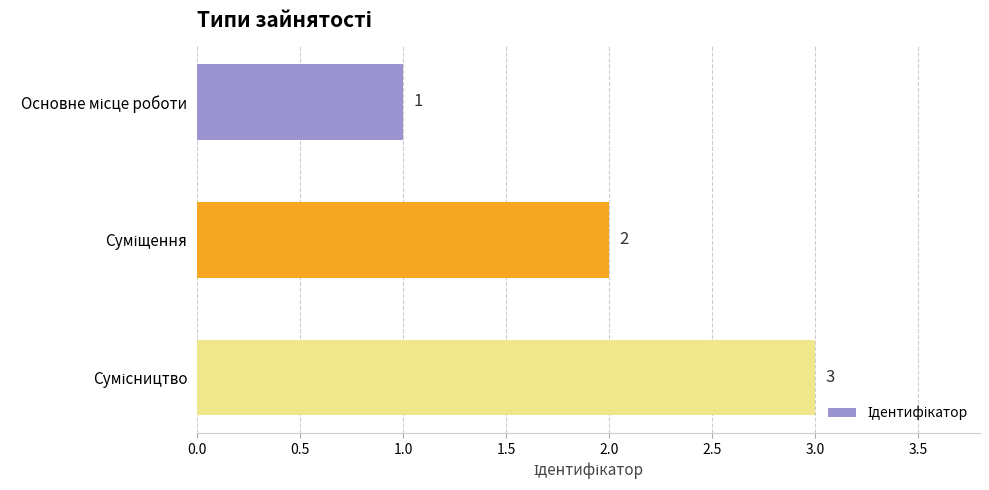

Count the values in the range 1 to 3.

3